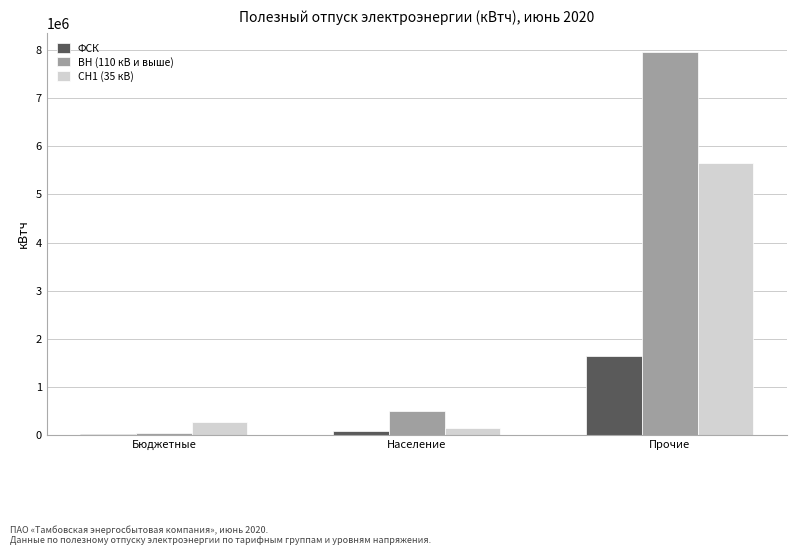

Which label corresponds to the largest value in the chart?

Прочие